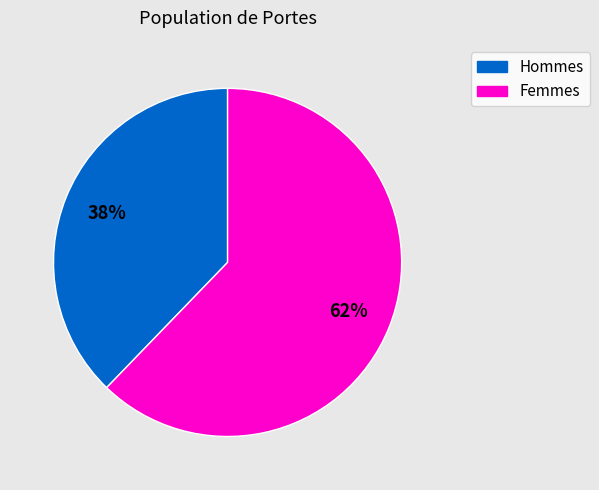

Does any single category account for the majority?

Yes